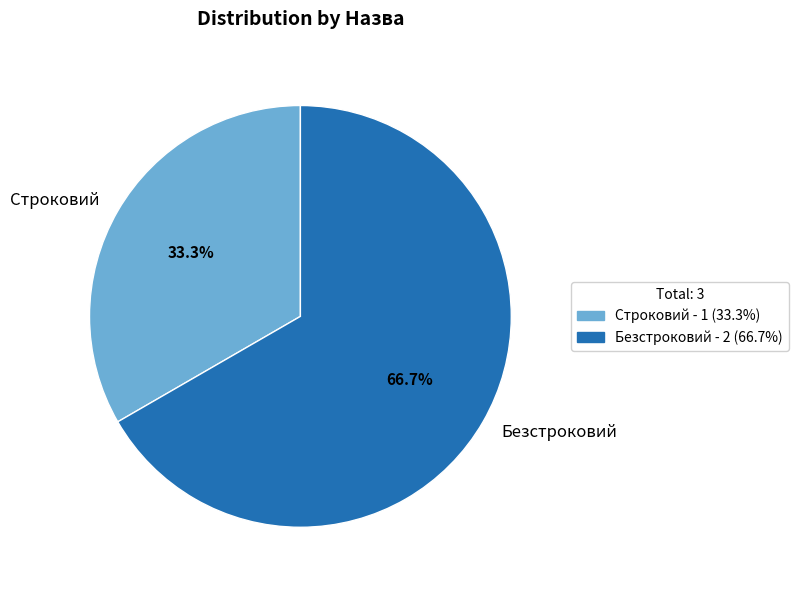

Rank the categories by value from highest to lowest.

Безстроковий, Строковий